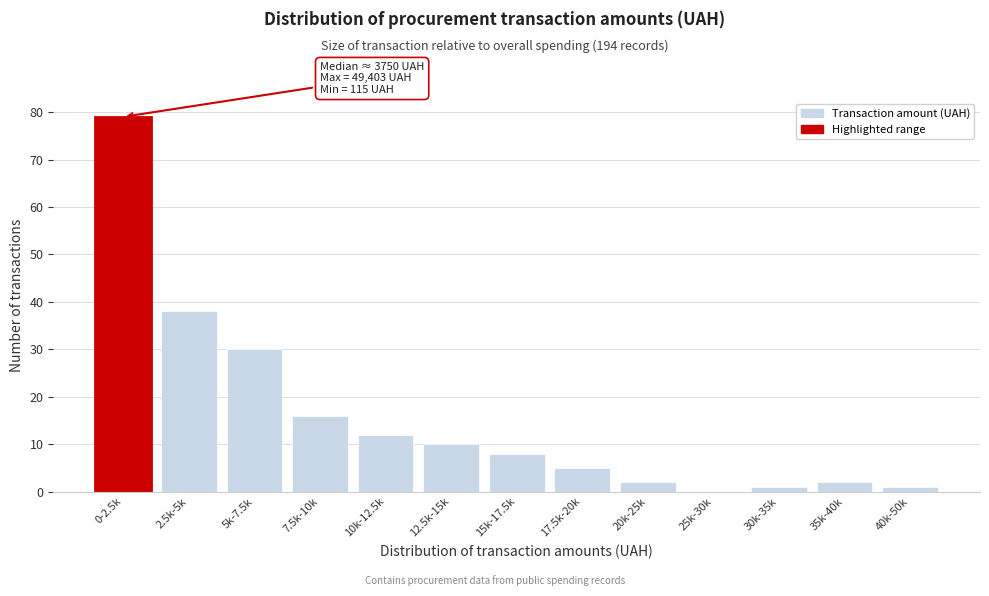

Reading left to right, what are all the values shown in this chart?

0-2.5k=79	2.5k-5k=38	5k-7.5k=30	7.5k-10k=16	10k-12.5k=12	12.5k-15k=10	15k-17.5k=8	17.5k-20k=5	20k-25k=2	25k-30k=0	30k-35k=1	35k-40k=2	40k-50k=1